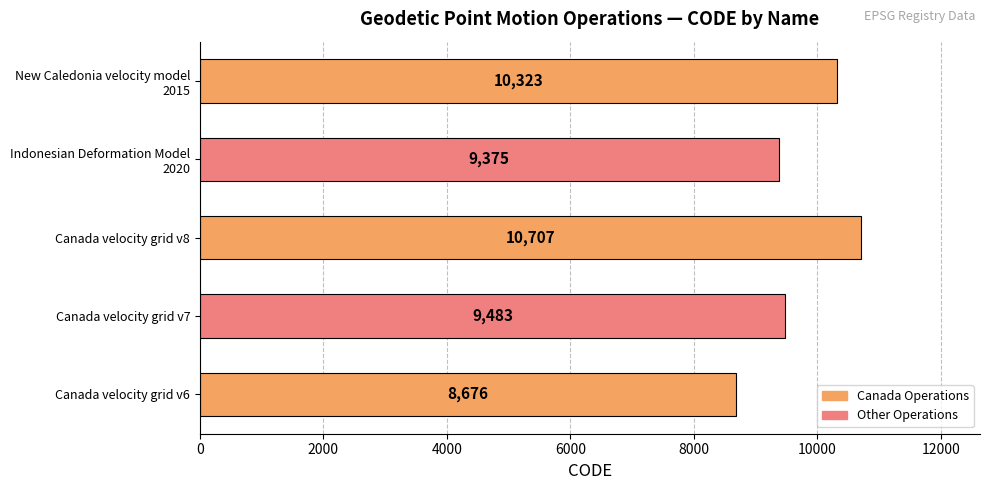

What is the minimum value shown in the chart?

8676